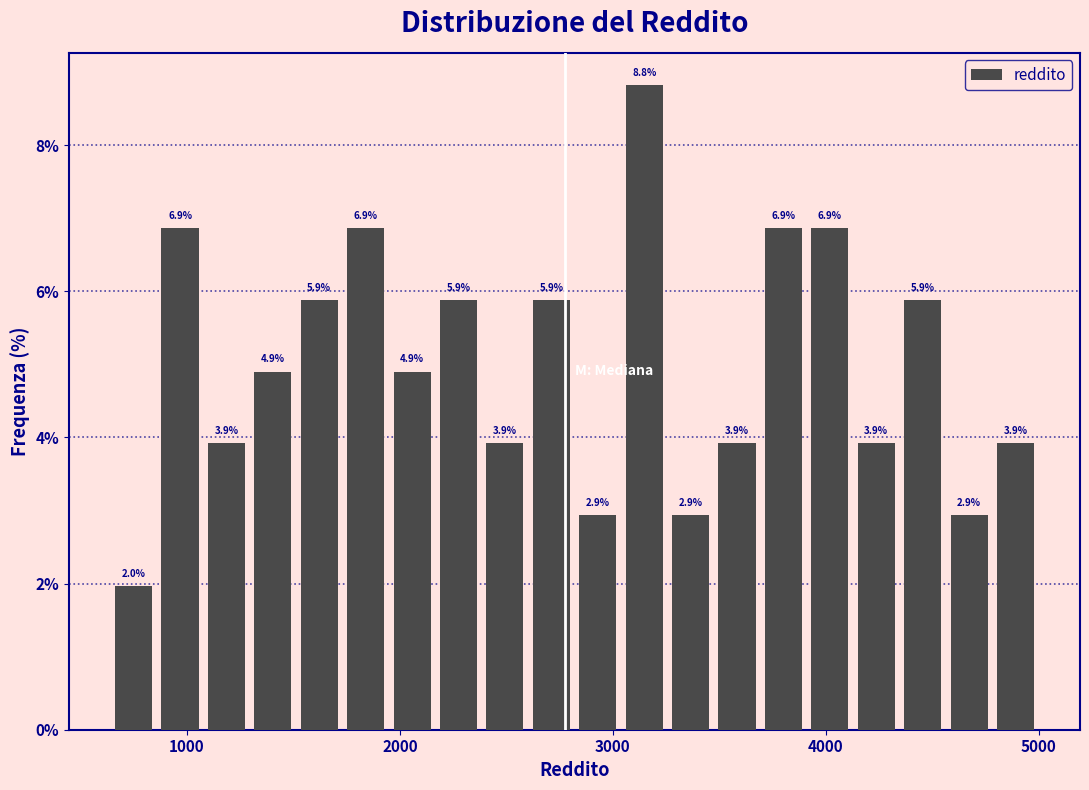

Around what value on the x-axis is the tallest bar? Give the approximate position of its centre, as read against the axis.

3100